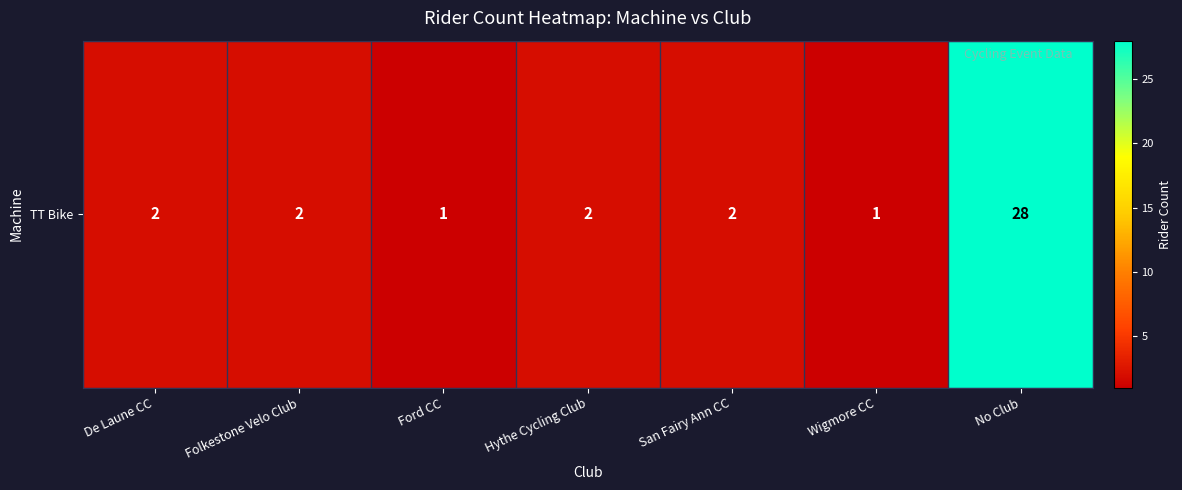

What is the greatest value displayed?

28